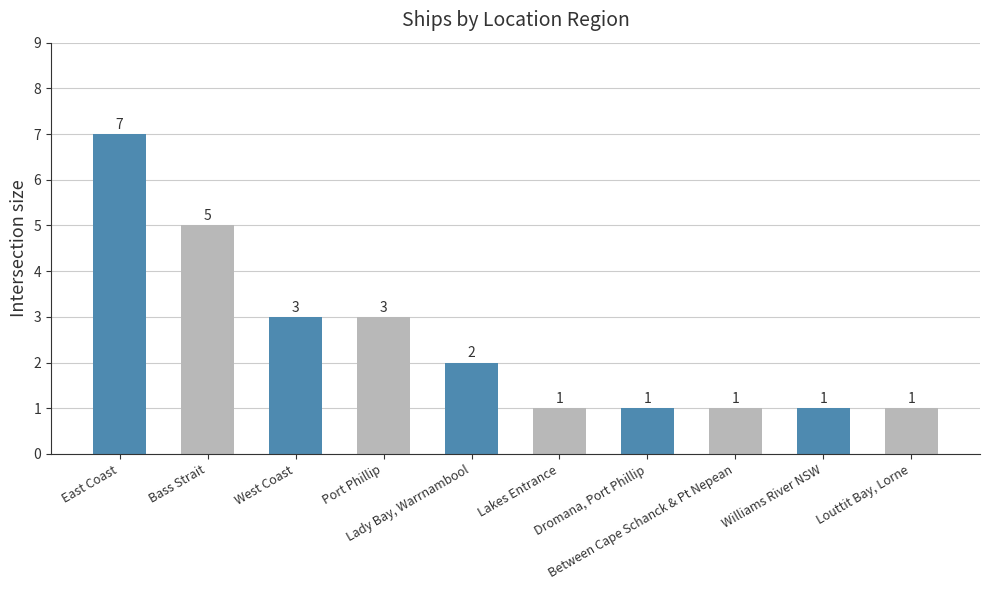

True or false: the data shows 2 at Lady Bay, Warrnambool.

True